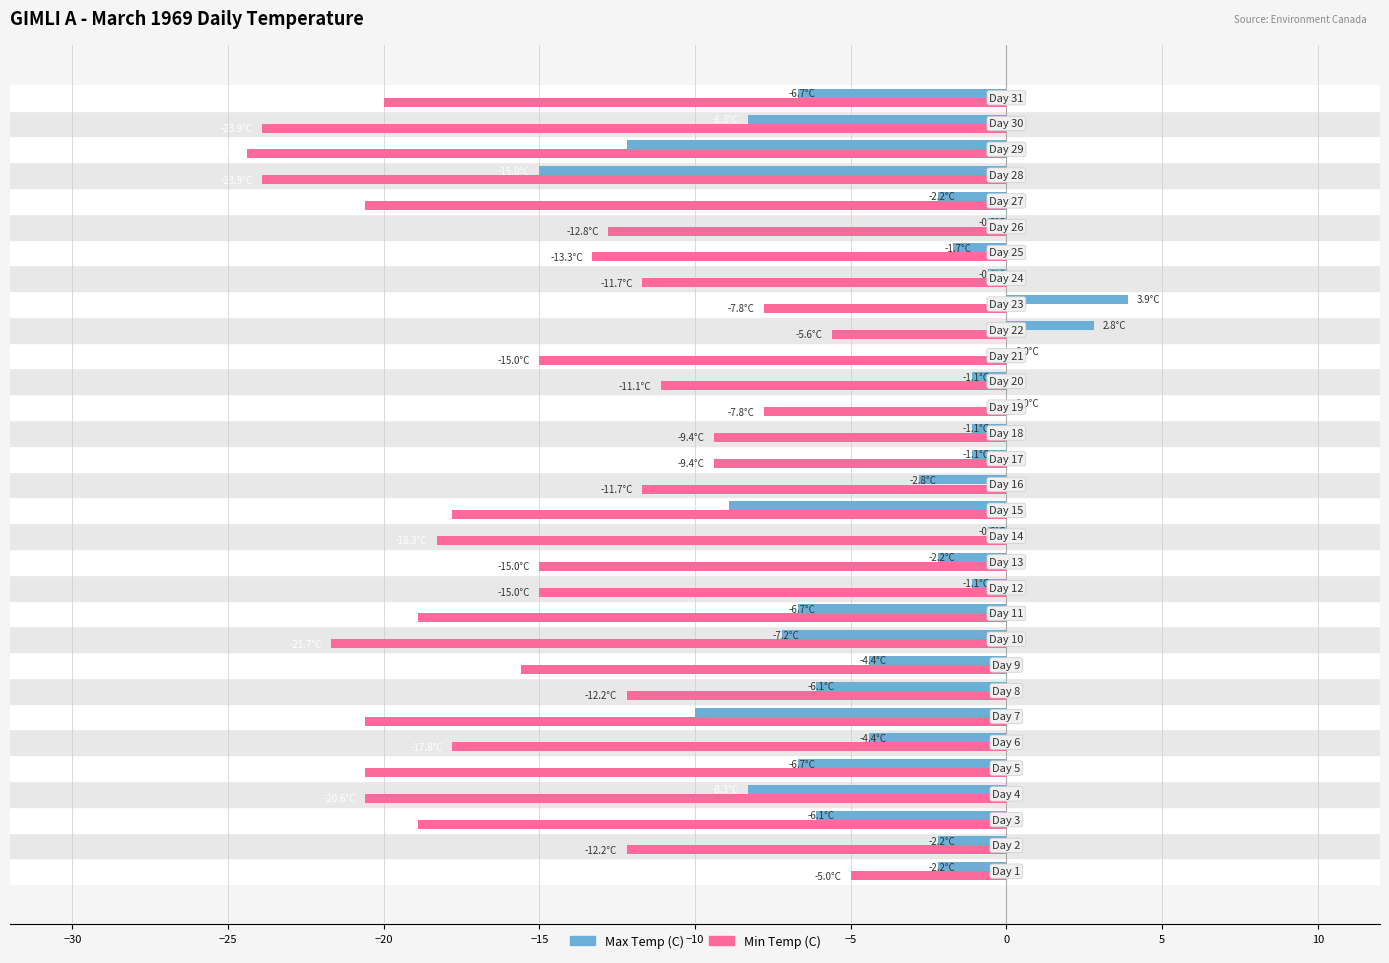

What is the highest value of the Max Temp (C) series?

3.9